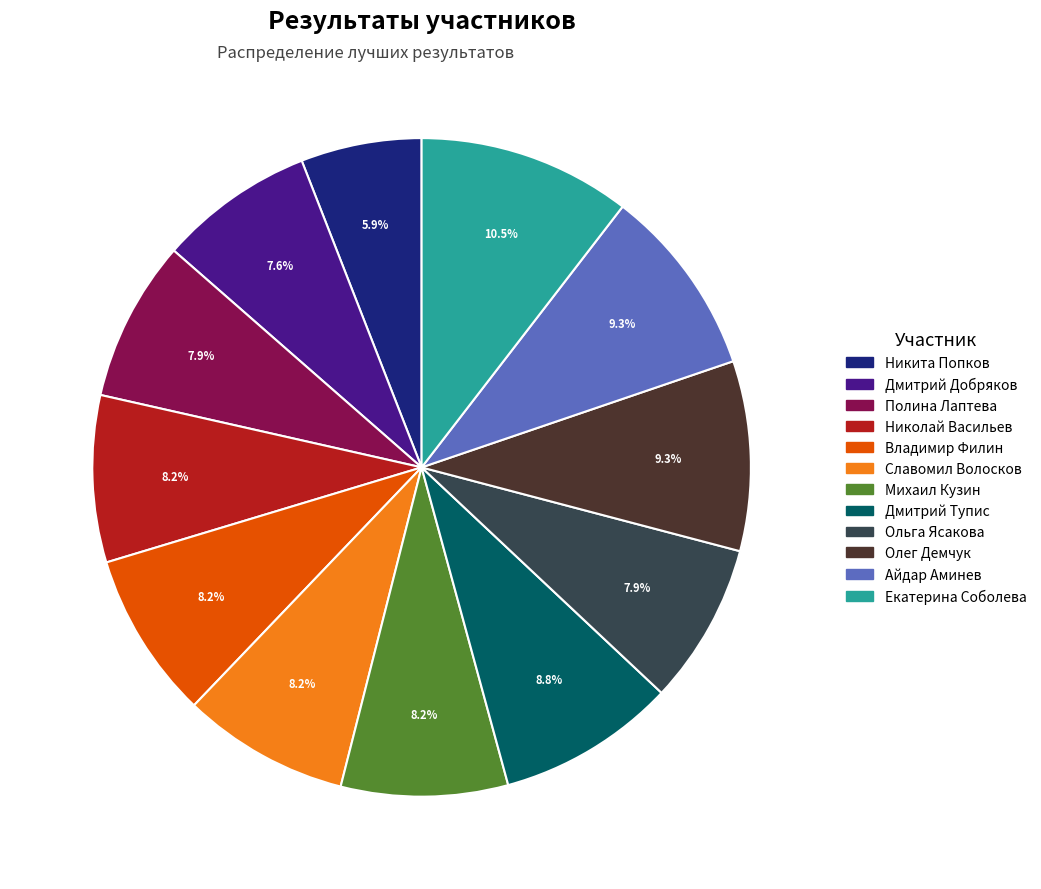

Between Дмитрий Тупис and Полина Лаптева, which is larger?

Дмитрий Тупис